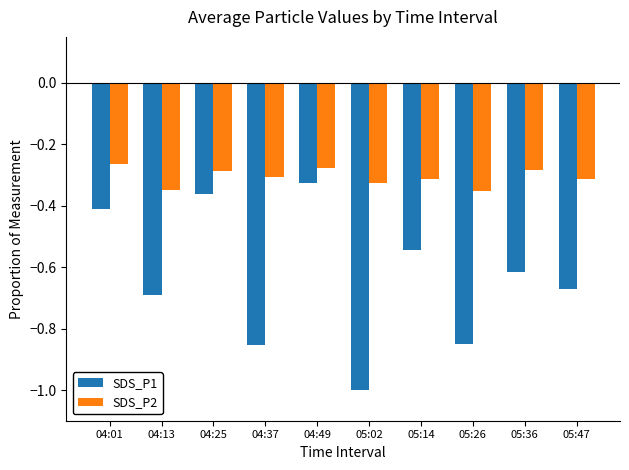

At which label is SDS_P1 closest to 0?

04:49